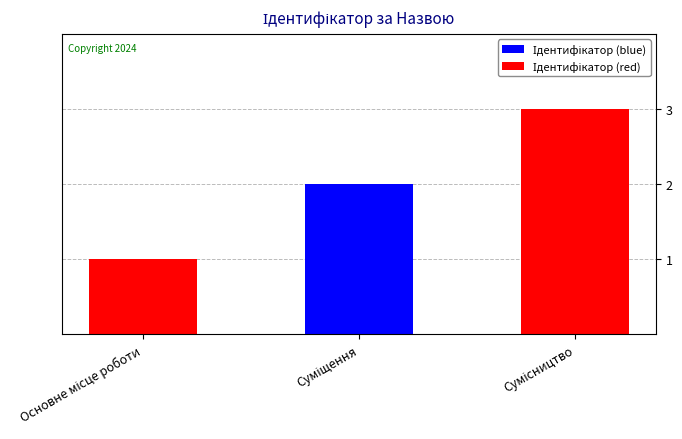

What is the maximum value shown in the chart?

3